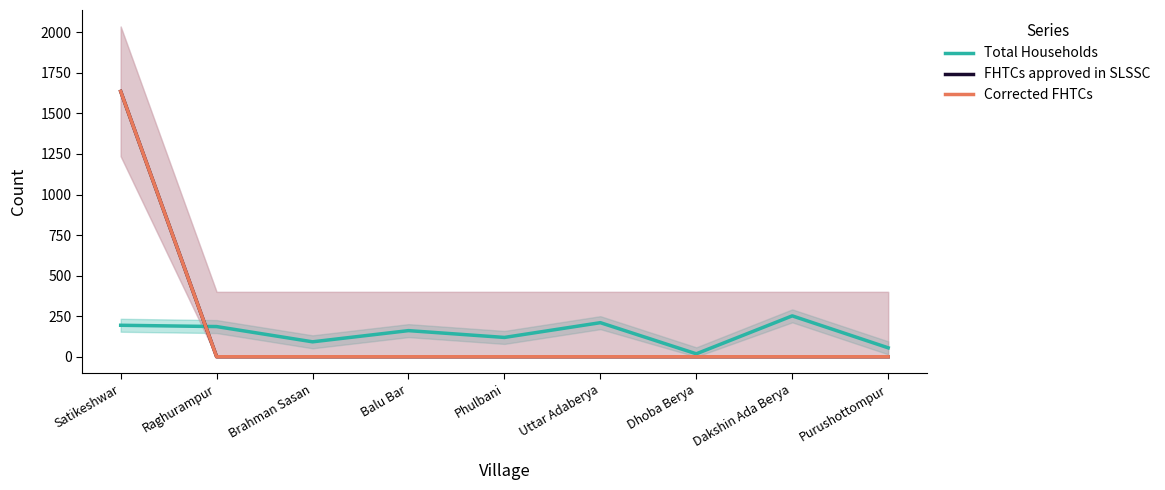

Reading left to right, transcribe all the data shown in this chart.

Total Households: 194	186	92	161	119	210	18	252	55
FHTCs approved in SLSSC: 1636	0	0	0	0	0	0	0	0
Corrected FHTCs: 1636	0	0	0	0	0	0	0	0